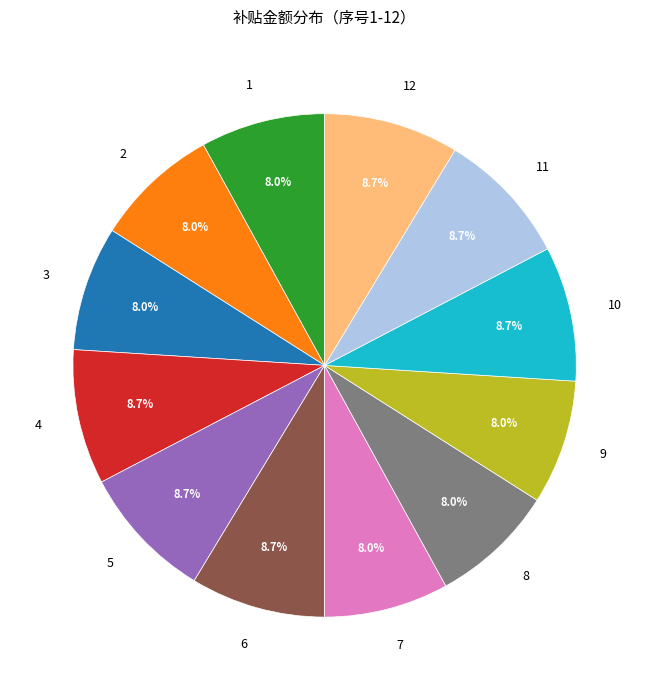

Is there a majority slice in this chart?

No